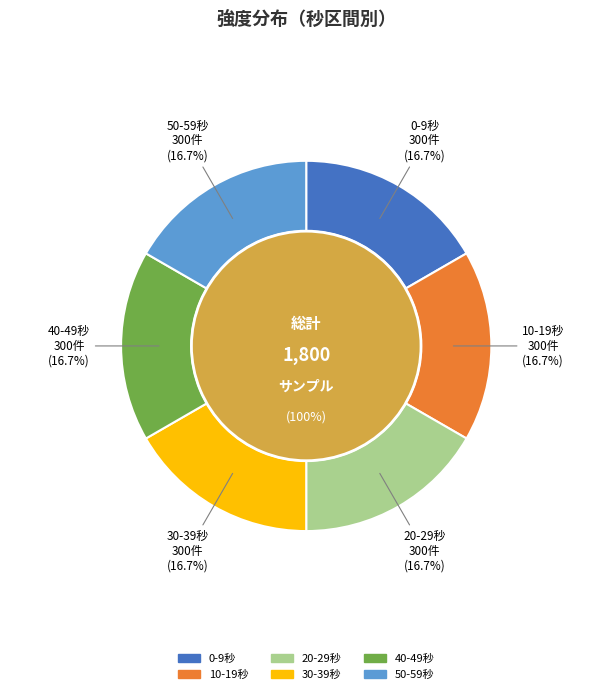

Is there any slice that represents more than half of the pie?

No